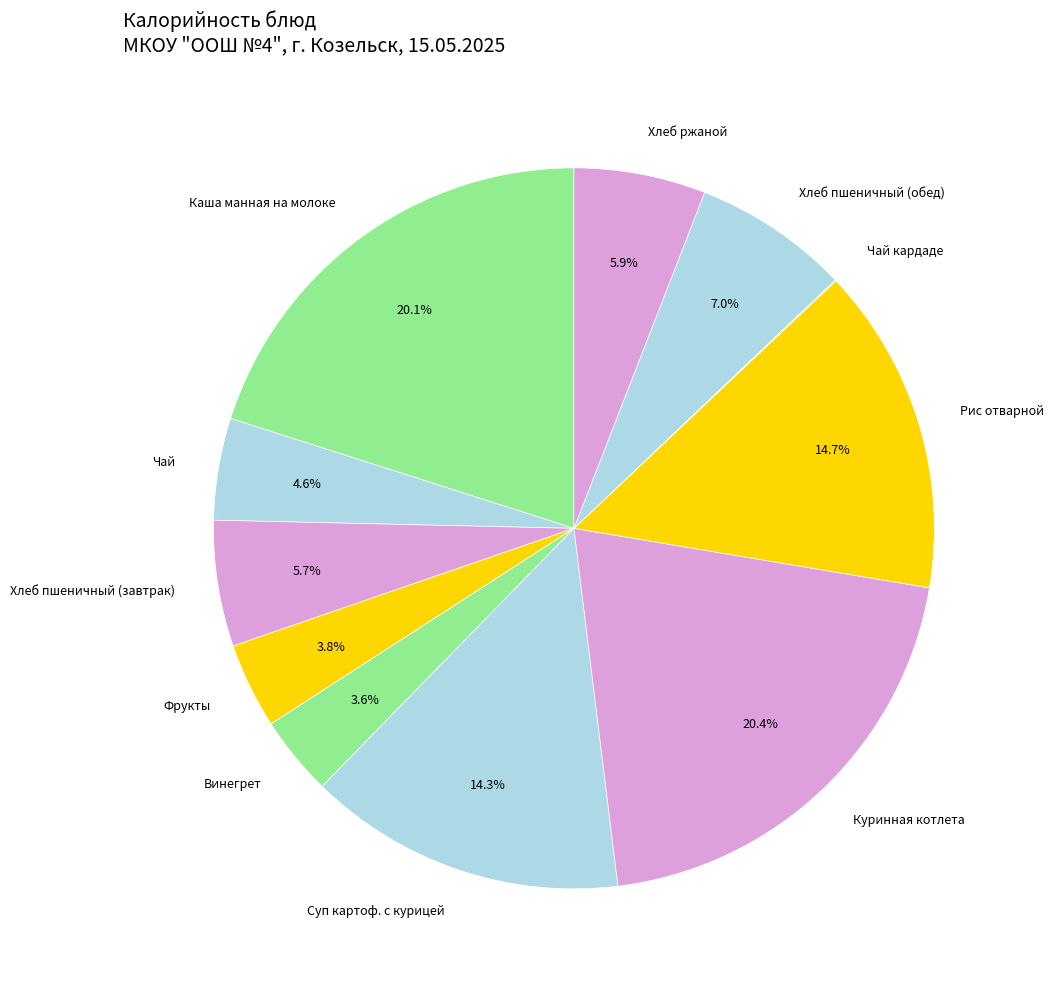

Does any single category account for the majority?

No